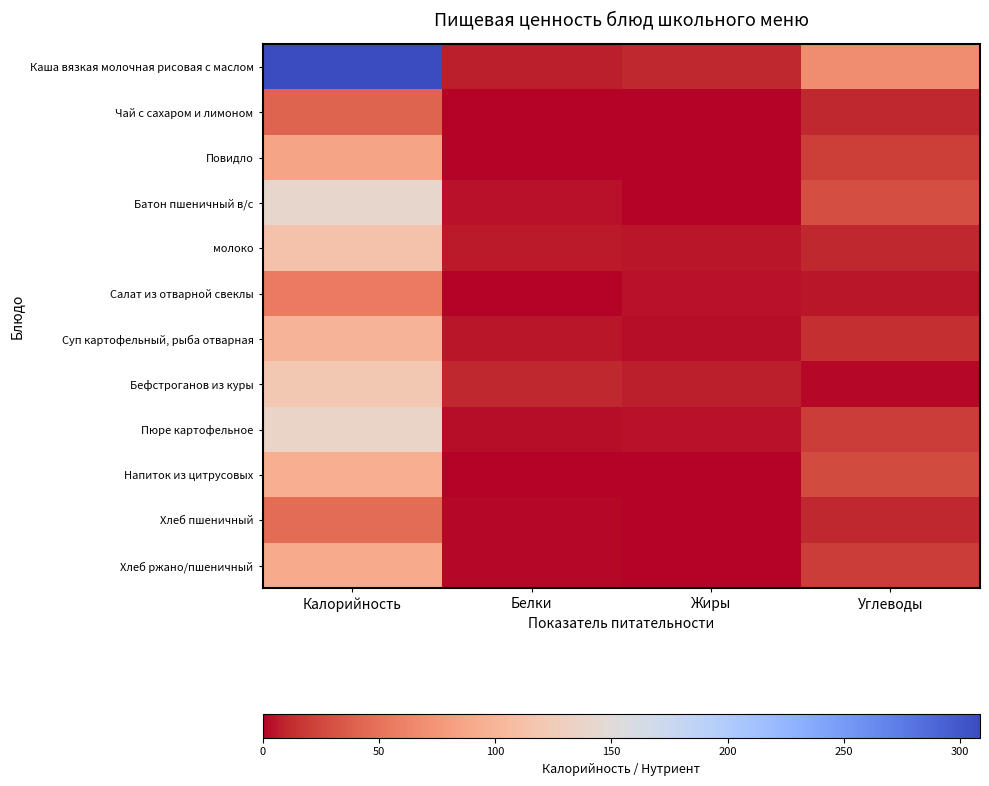

Reading left to right, extract all data points from this chart.

Каша вязкая молочная рисовая с маслом: Калорийность=308.6	Белки=7.7	Жиры=10.0	Углеводы=68.7
Чай с сахаром и лимоном: Калорийность=41.7	Белки=0.1	Жиры=0.0	Углеводы=10.2
Повидло: Калорийность=86.5	Белки=0.1	Жиры=0.0	Углеводы=21.5
Батон пшеничный в/с: Калорийность=140.3	Белки=4.7	Жиры=0.6	Углеводы=29.0
молоко: Калорийность=113.8	Белки=6.1	Жиры=5.4	Углеводы=10.1
Салат из отварной свеклы: Калорийность=56.3	Белки=0.9	Жиры=3.6	Углеводы=5.0
Суп картофельный, рыба отварная: Калорийность=99.5	Белки=5.4	Жиры=2.7	Углеводы=13.4
Бефстроганов из куры: Калорийность=121.2	Белки=10.3	Жиры=7.7	Углеводы=2.4
Пюре картофельное: Калорийность=137.2	Белки=3.1	Жиры=4.8	Углеводы=20.4
Напиток из цитрусовых: Калорийность=94.6	Белки=0.2	Жиры=0.0	Углеводы=27.5
Хлеб пшеничный: Калорийность=46.8	Белки=1.6	Жиры=0.2	Углеводы=9.7
Хлеб ржано/пшеничный: Калорийность=92.0	Белки=2.2	Жиры=0.4	Углеводы=19.8